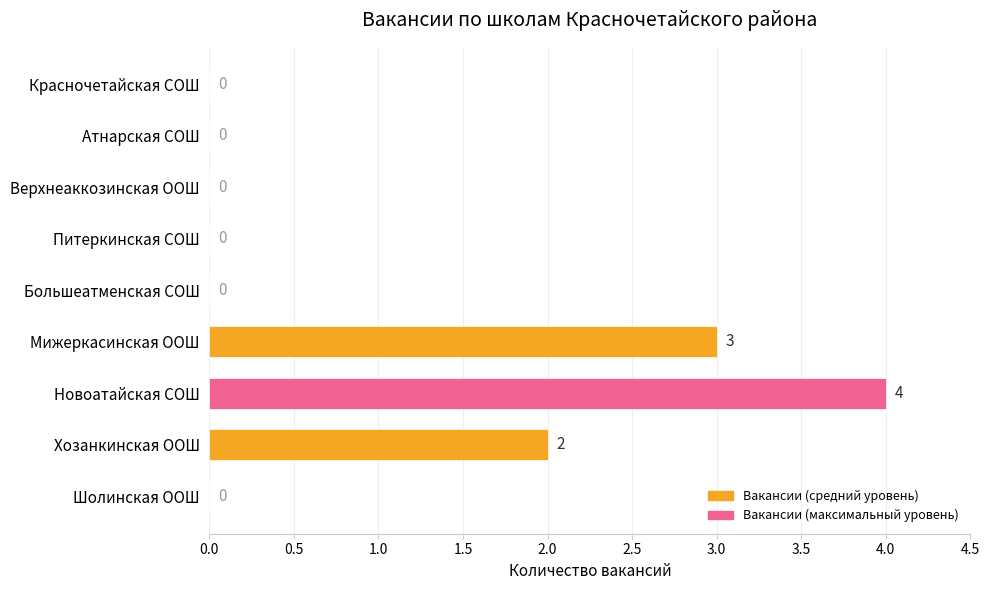

Which category has the highest value across all series?

Новоатайская СОШ